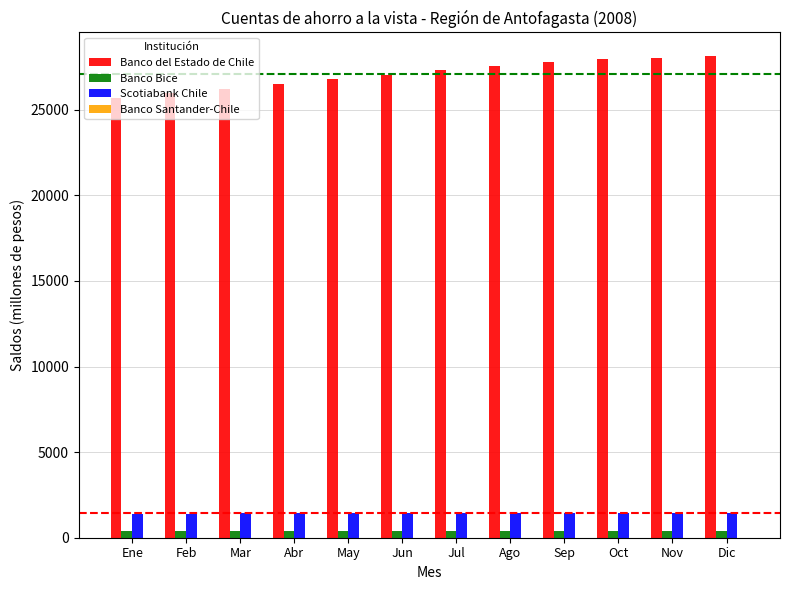

Is it true that Banco del Estado de Chile equals 42198 at Ago?

False